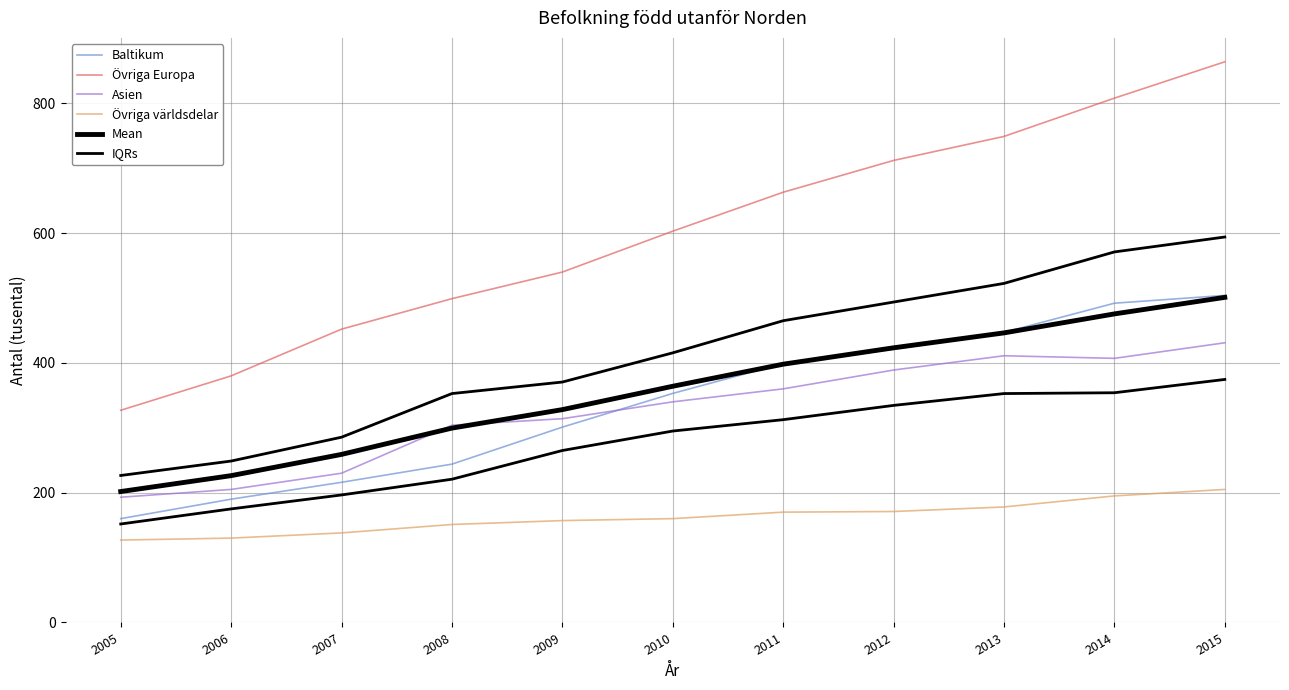

True or false: Mean has more than 2 points higher than both neighbors.

False